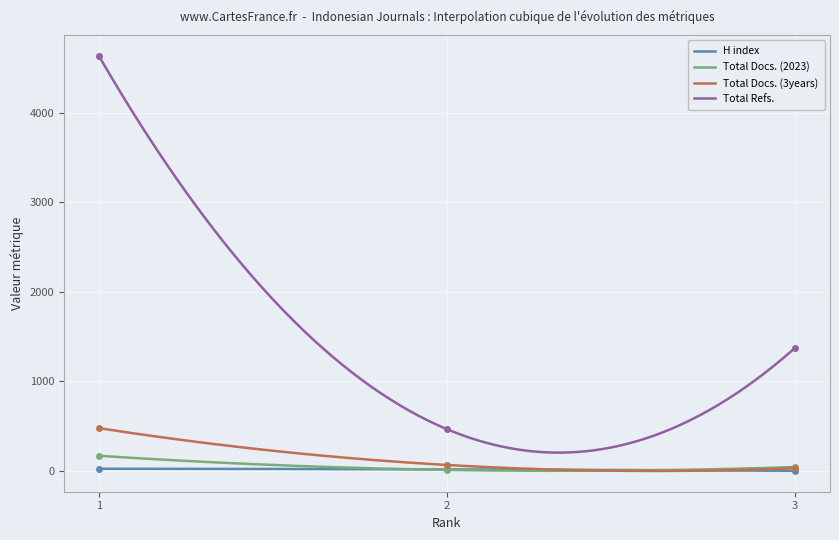

How many lines are shown in the chart?

4